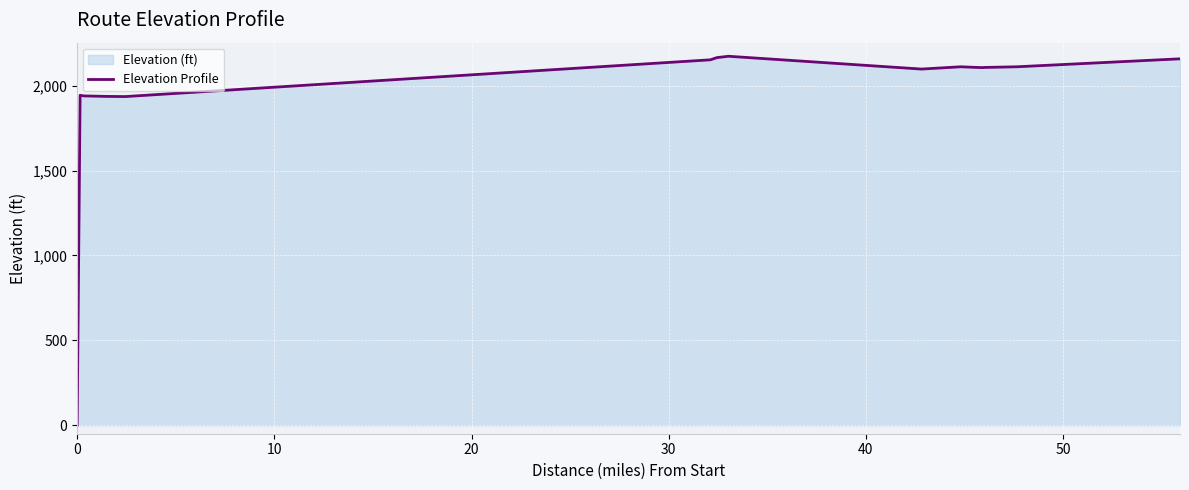

True or false: the data has more than 0 interior local peaks.

True